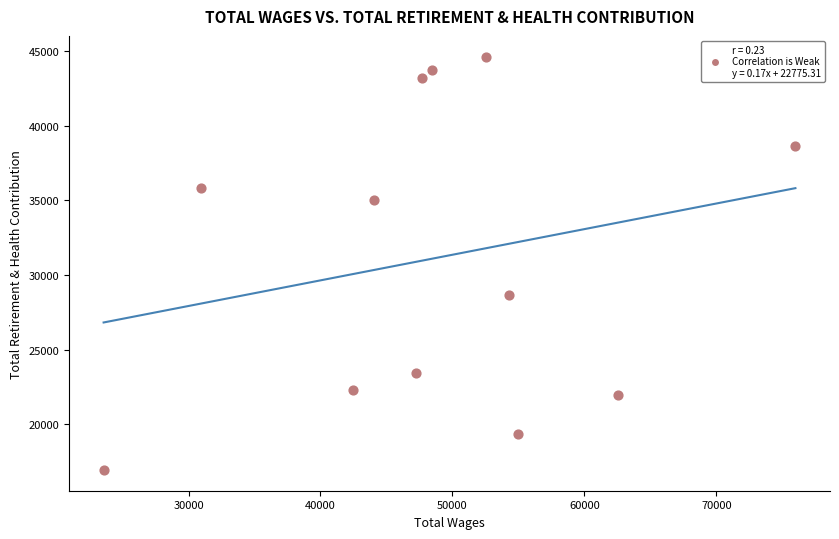

What Y value in the scatter plot is closest to 30781?

28656